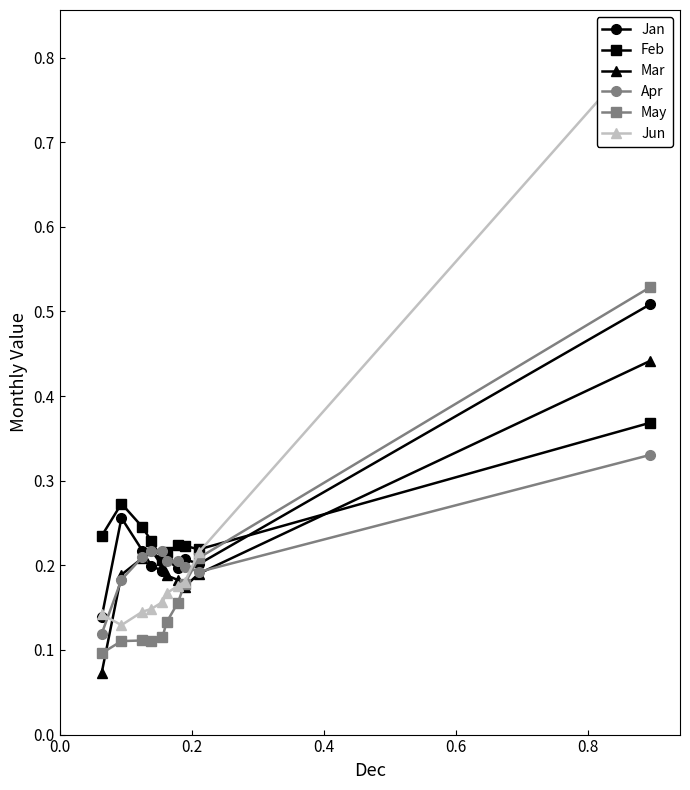

How many categories are shown in the chart?

10